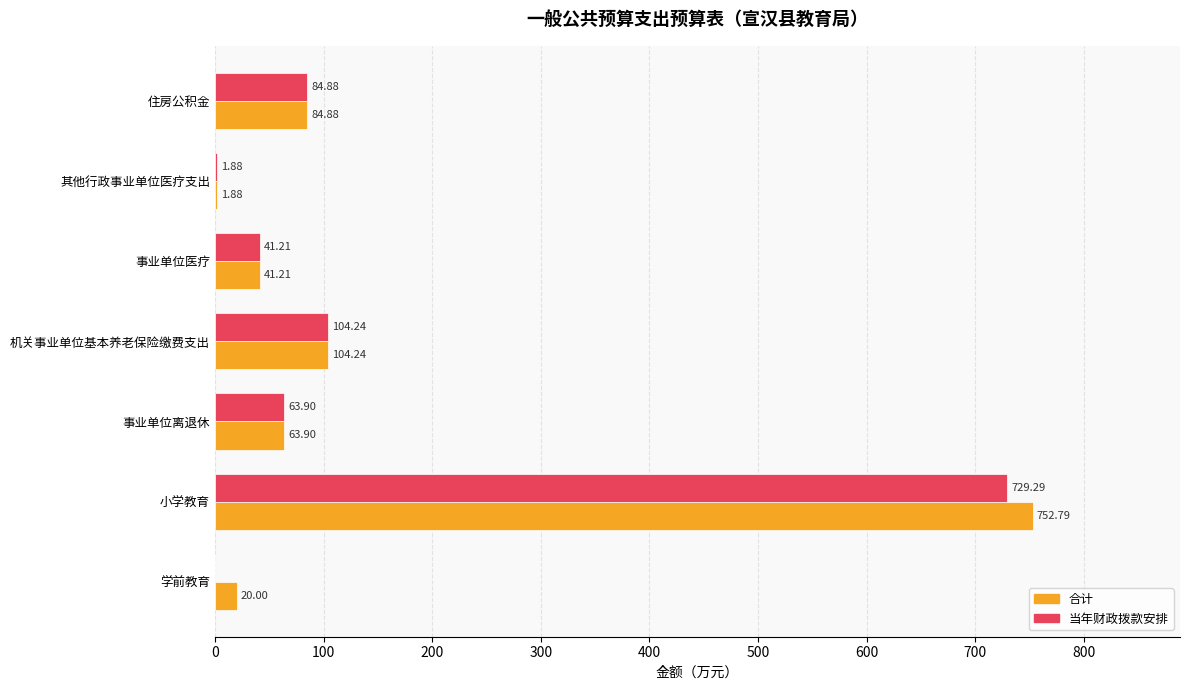

Where is 当年财政拨款安排 nearest to the value 364?

机关事业单位基本养老保险缴费支出